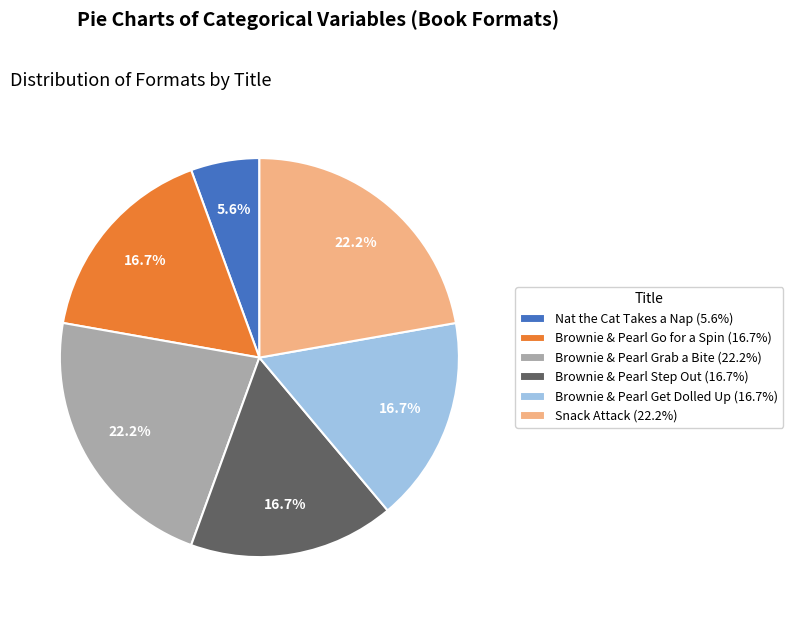

What percentage is NOT represented by Brownie & Pearl Grab a Bite (22.2%)?

77.8%